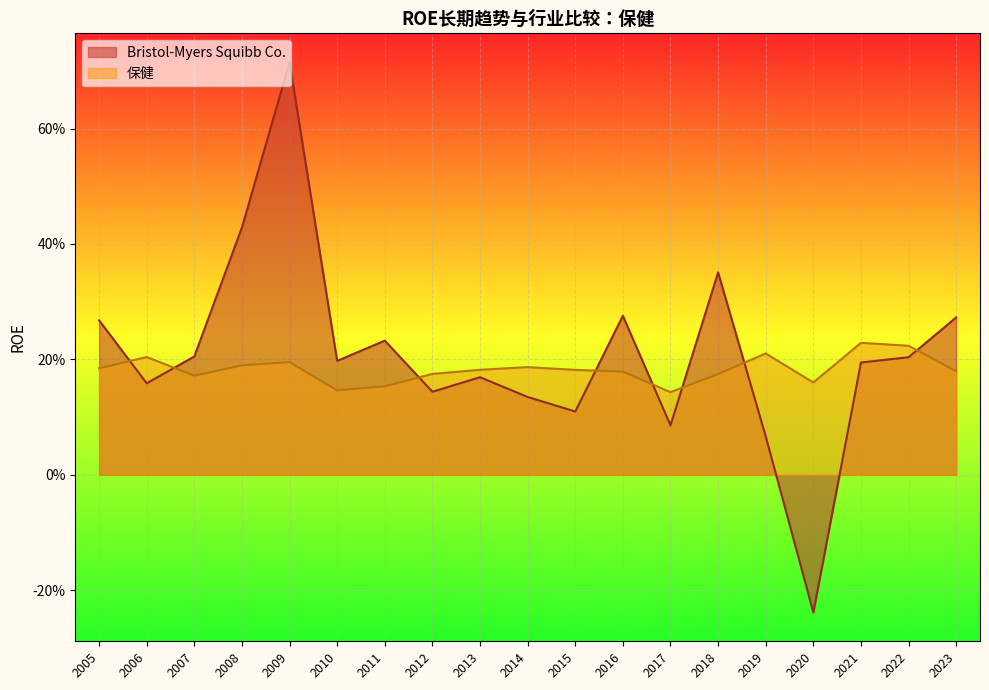

At how many categories does at least one series exceed 0?

19